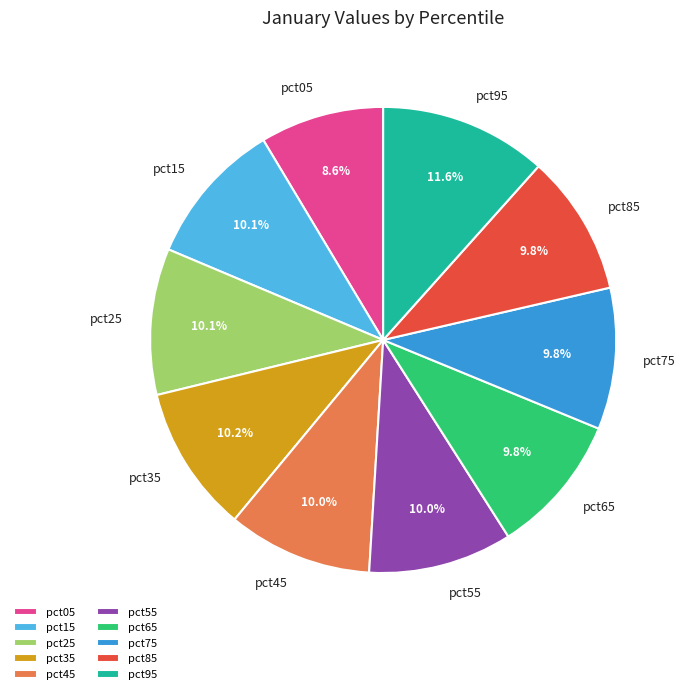

Which has a higher value, pct85 or pct05?

pct85